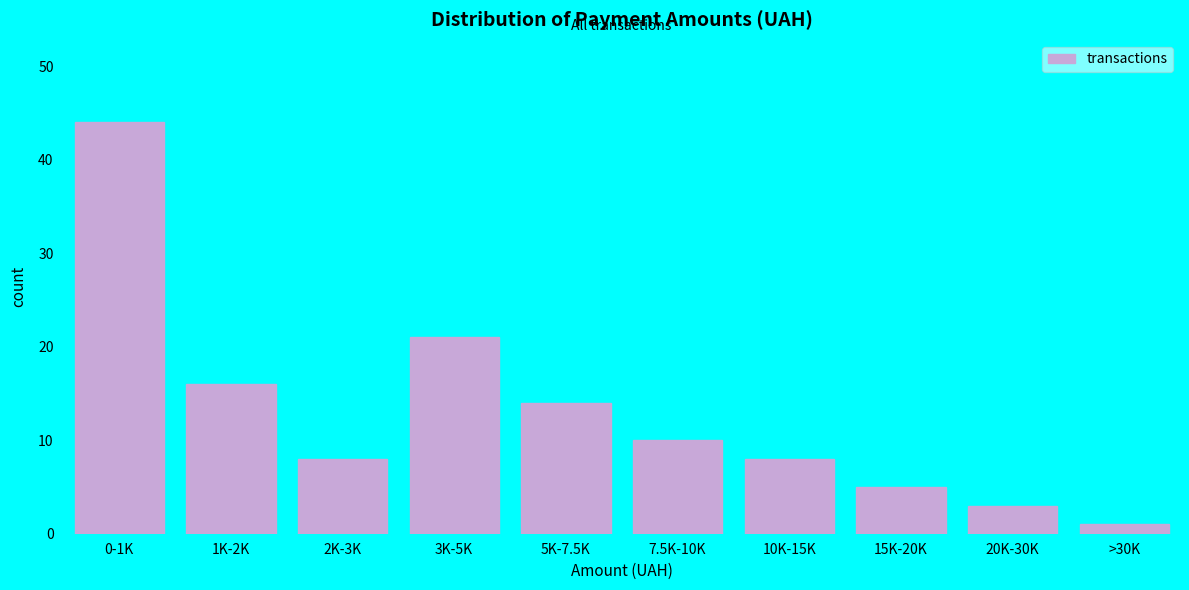

Reading left to right, extract all data points from this chart.

44	16	8	21	14	10	8	5	3	1